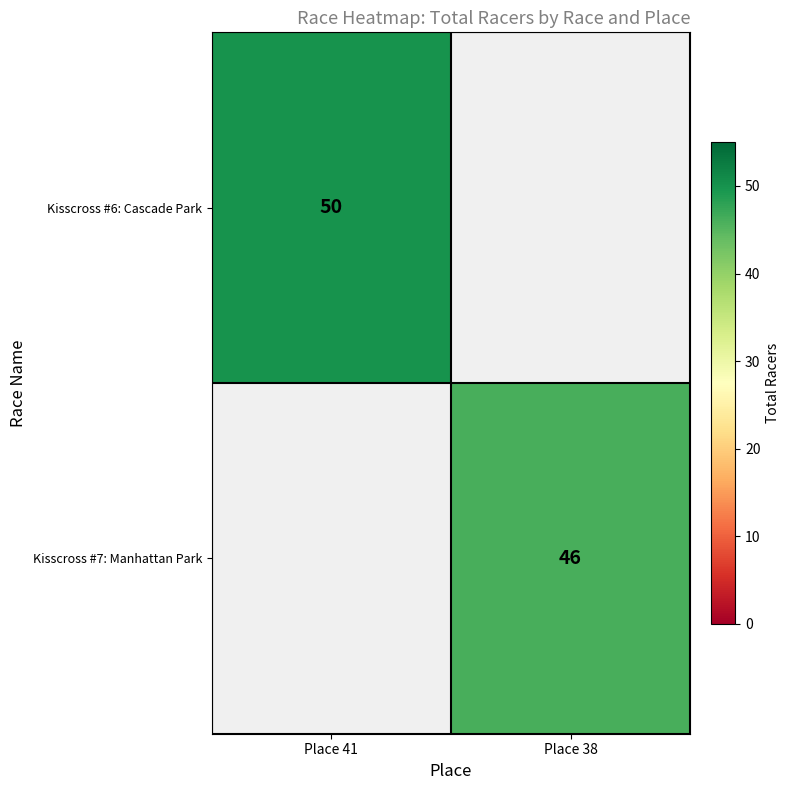

Is it true that Kisscross #6: Cascade Park equals 31 at Place 41?

False